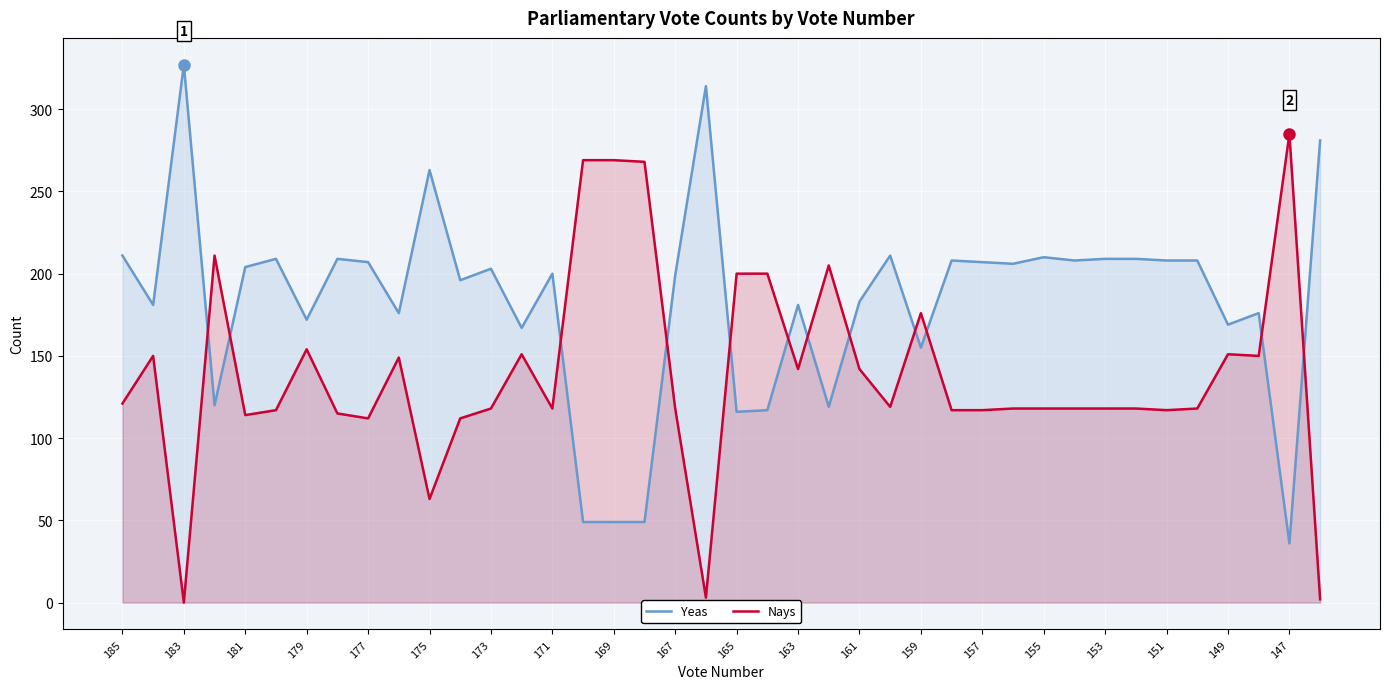

The value of Nays at 159 is 295. True or false?

False